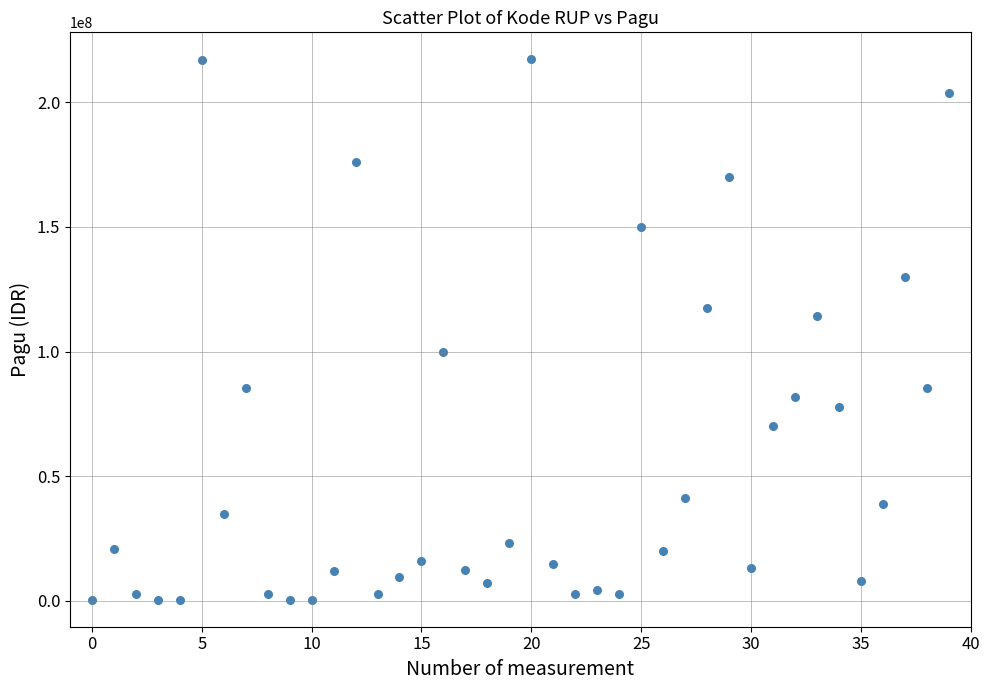

What Y value in the scatter plot is closest to 108830000?

114296000